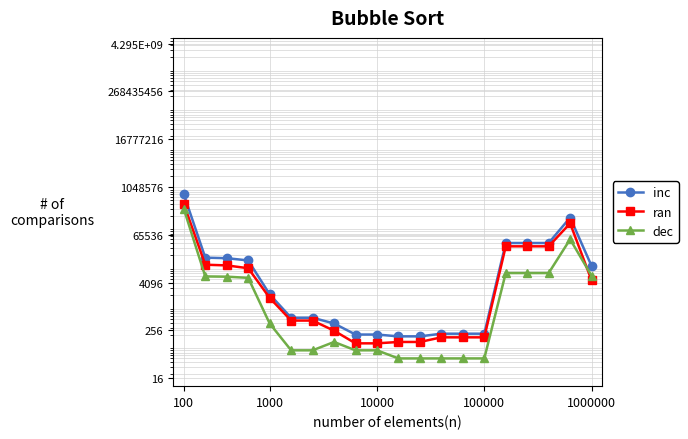

How many values in the inc series are below 2060?

10